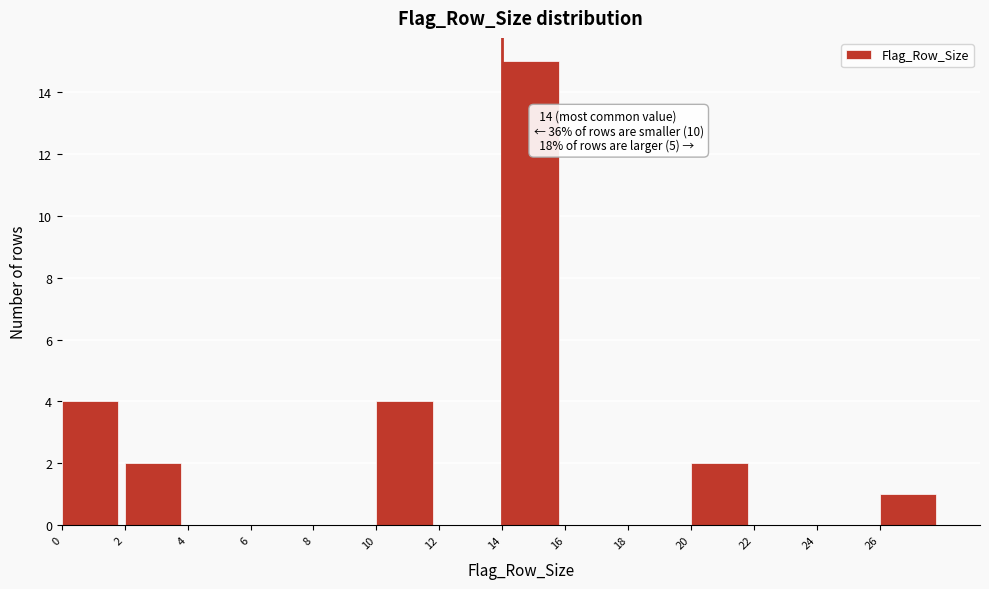

Which range on the x-axis has the tallest bar?

14 to 16